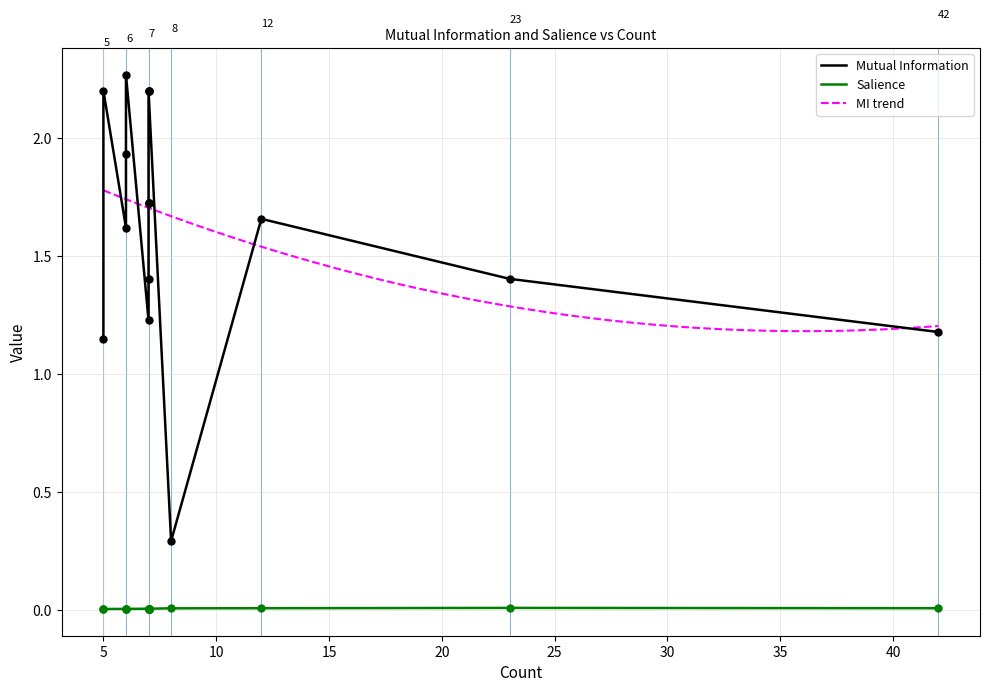

Which series has the widest spread of Y values?

Mutual Information